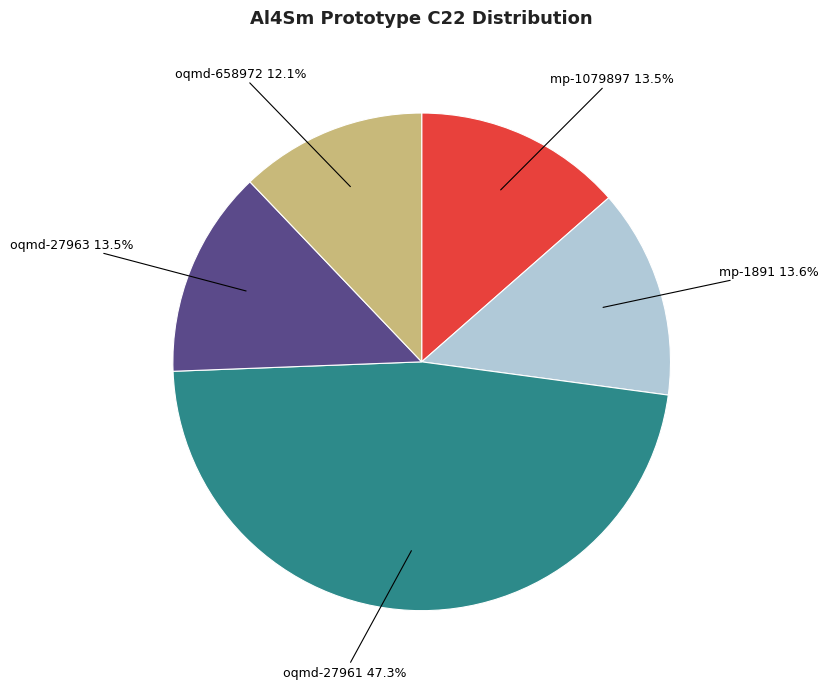

To the nearest percent, what is the difference between the oqmd-27963 and oqmd-27961 slice percentages?

34%